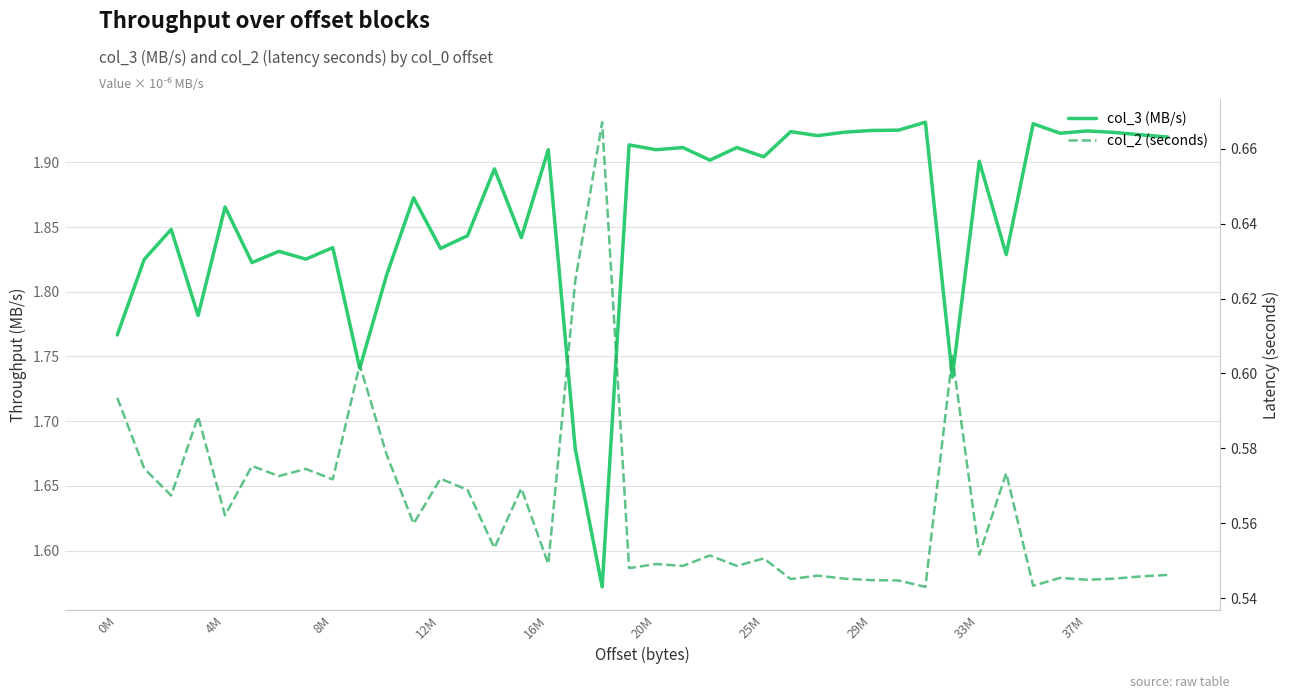

What is the value of the col_2 (seconds) point at the 18th from the left?

0.6